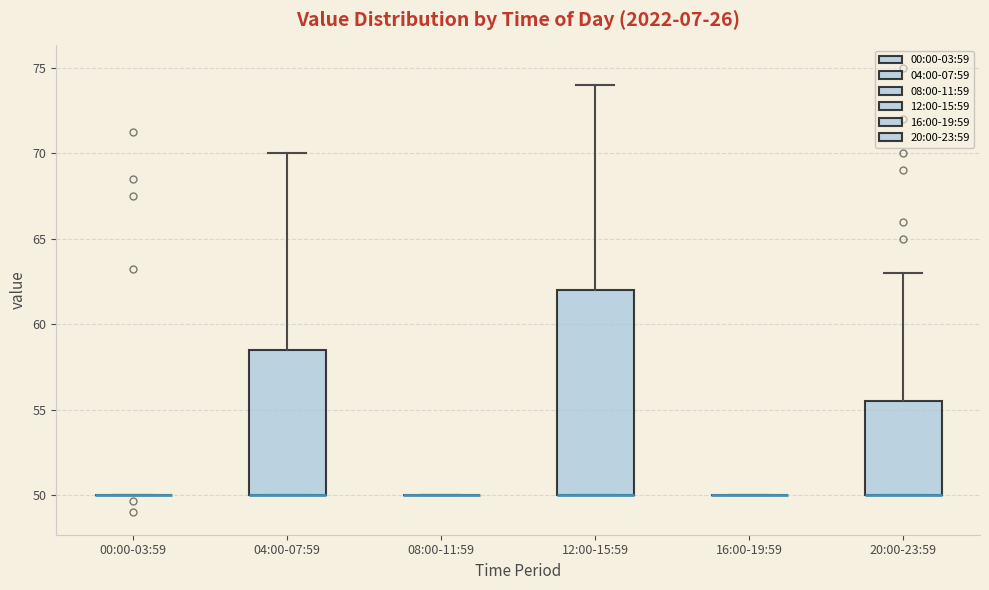

Comparing the boxes themselves (not the whiskers), which one is the tallest?

12:00-15:59